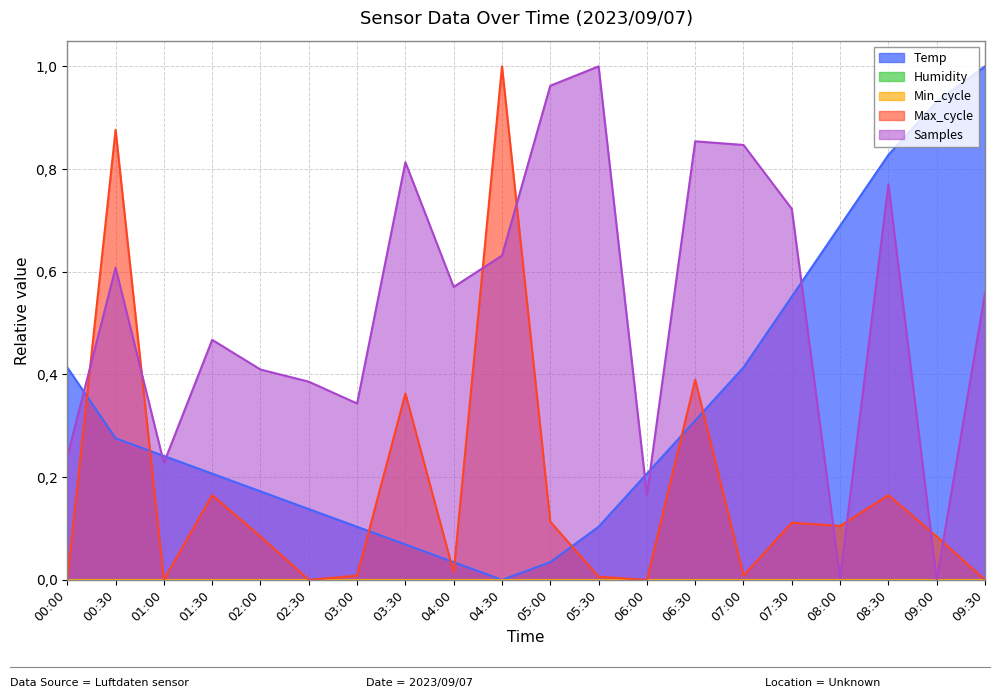

True or false: Max_cycle has more than 0 interior local peaks.

True